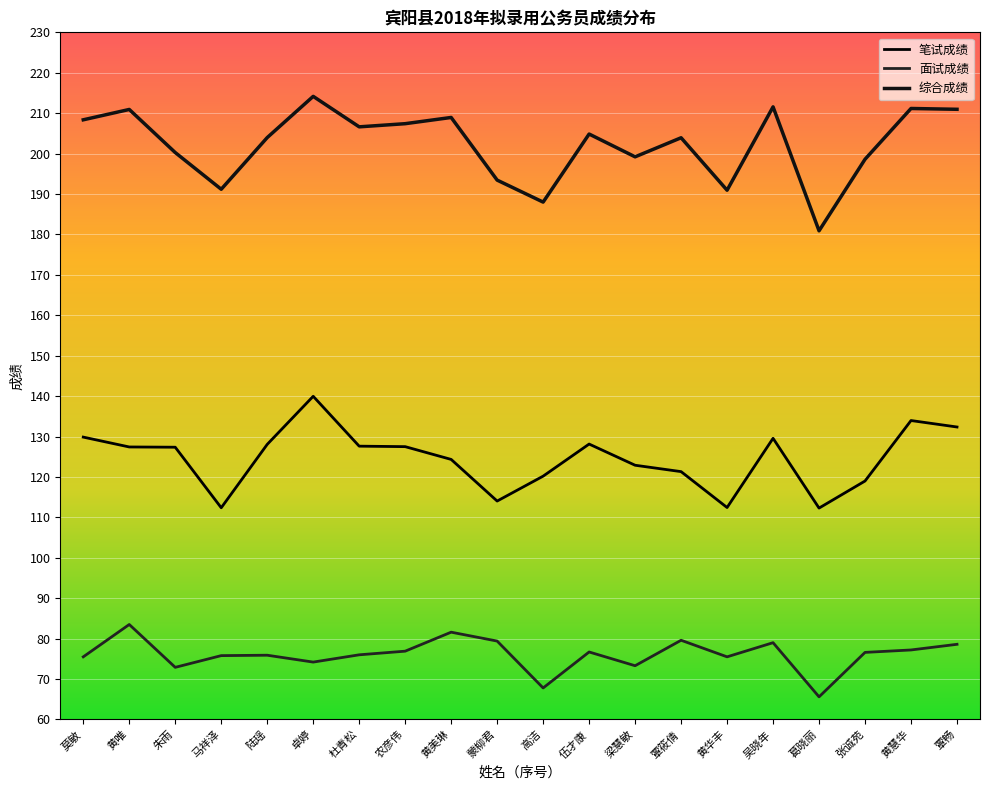

What are all the series names shown in the legend?

笔试成绩, 面试成绩, 综合成绩